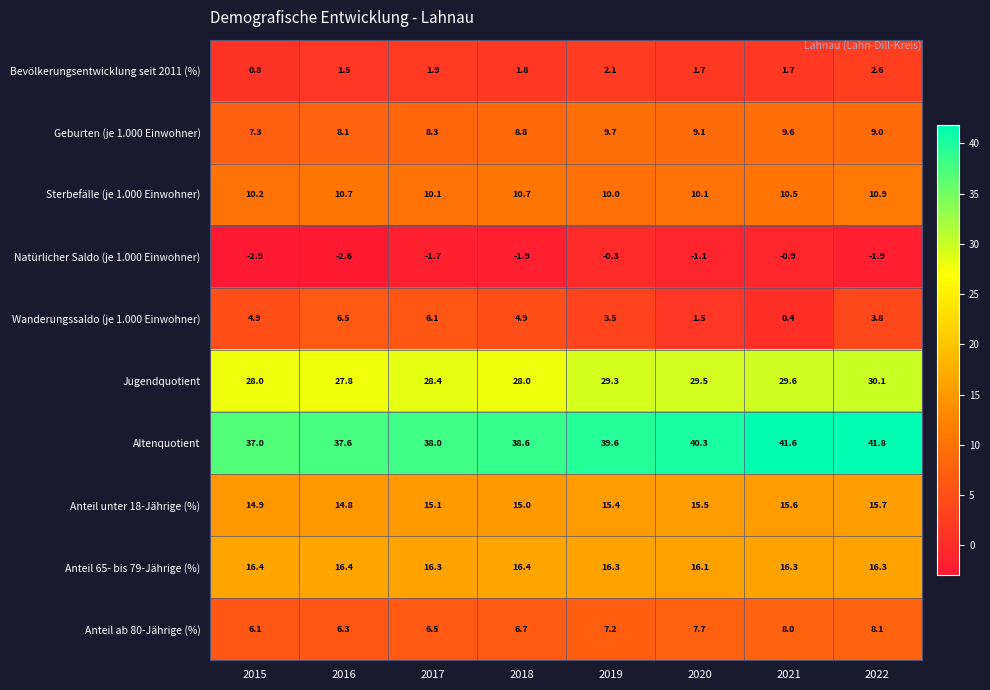

How many categories are shown in the chart?

8